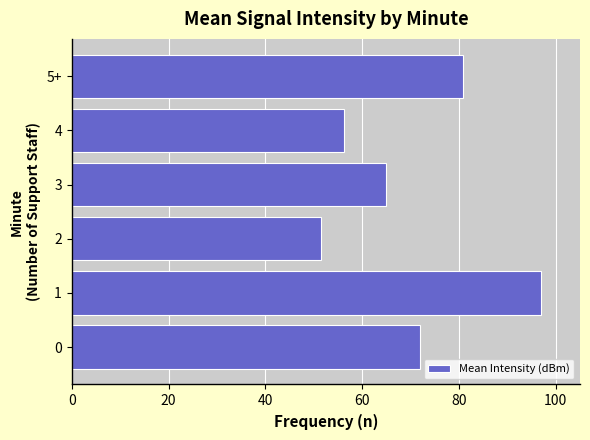

Reading bottom to top, extract all data points from this chart.

72.0	97.0	51.5	64.9	56.2	80.9